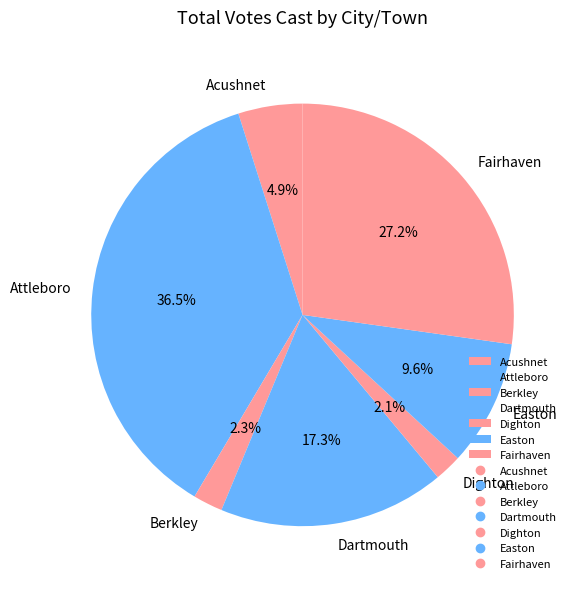

Between Attleboro and Dartmouth, which is larger?

Attleboro